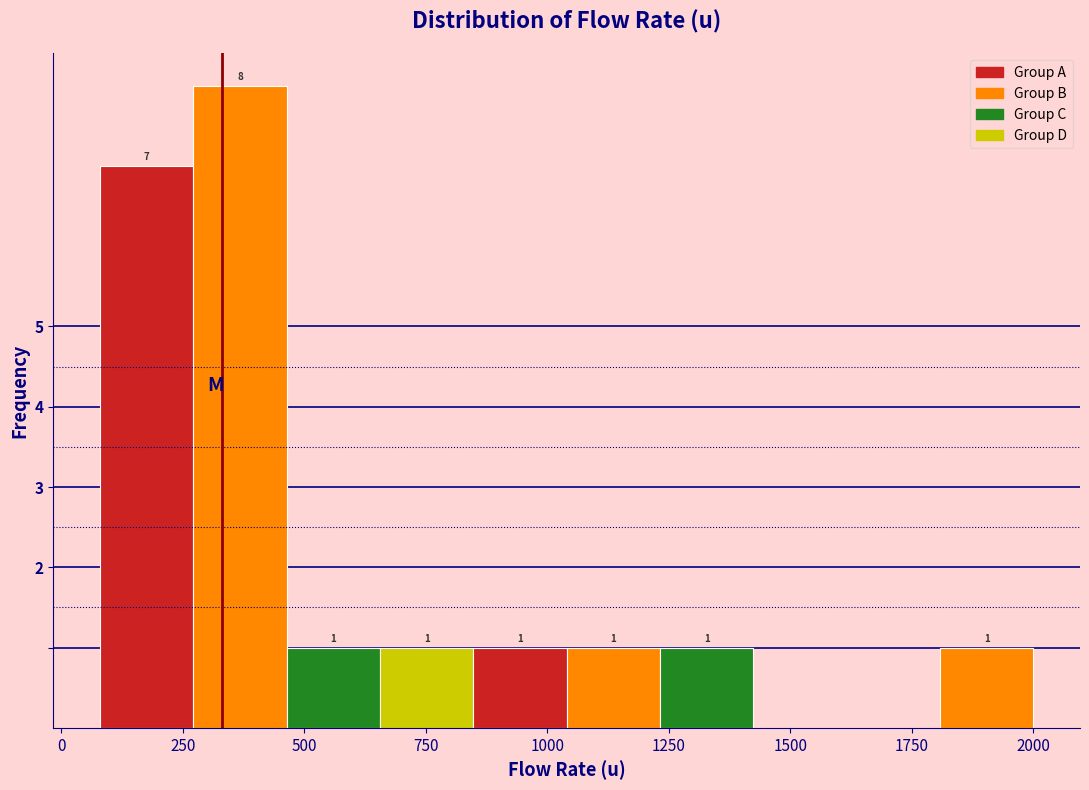

Read against the x-axis, roughly where is the centre of the tallest bar?

350